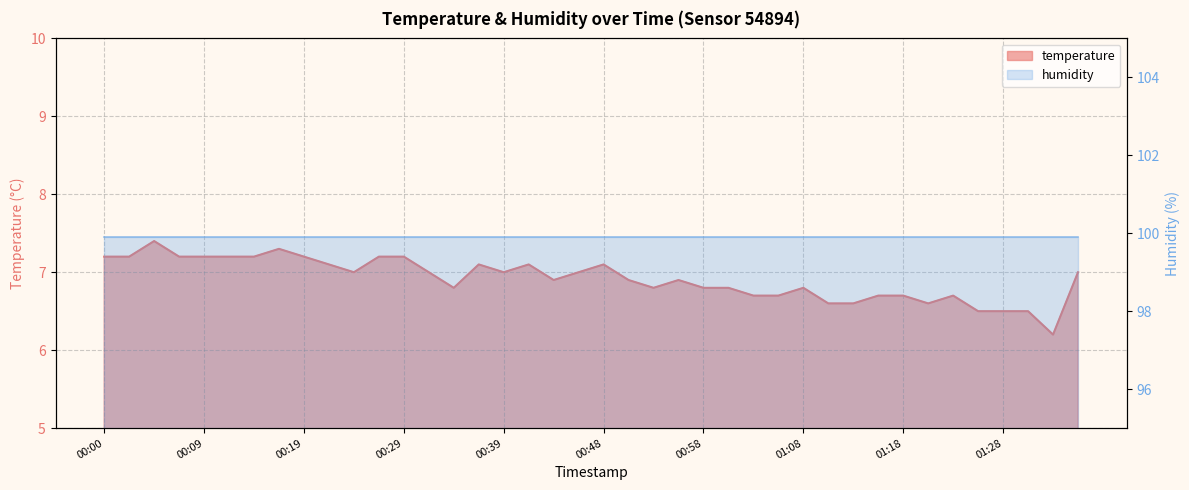

What is the value of the 36th point from the left?

6.5